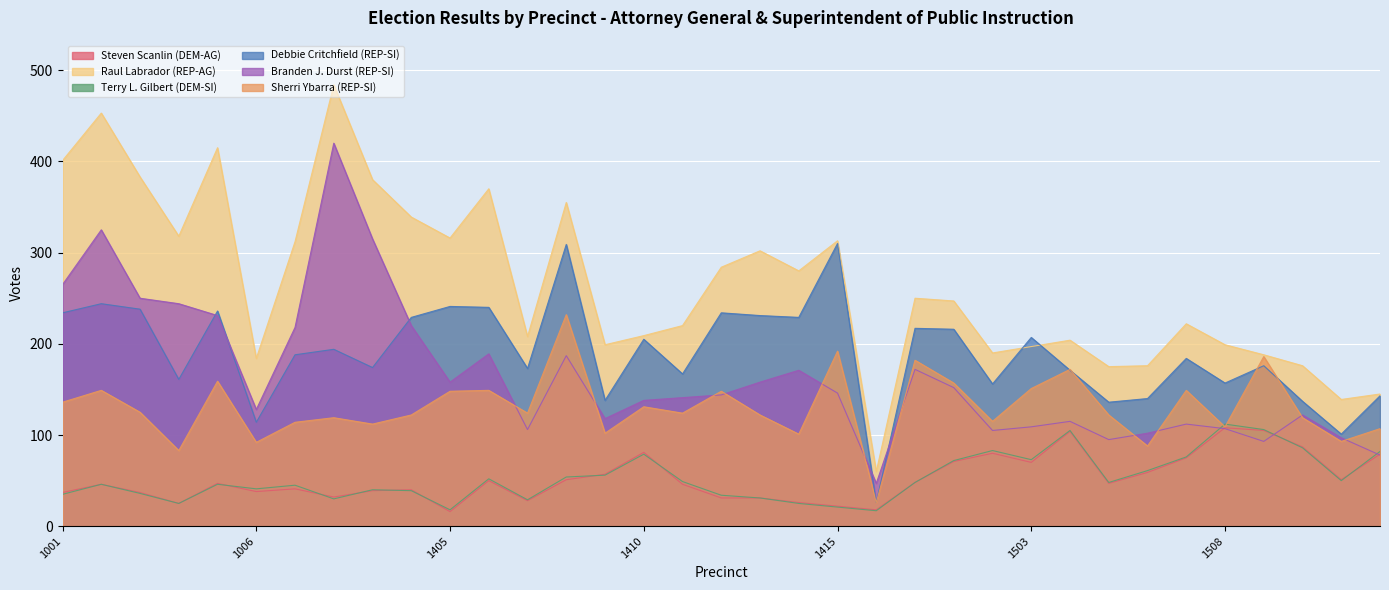

At how many categories does at least one series exceed 466?

1